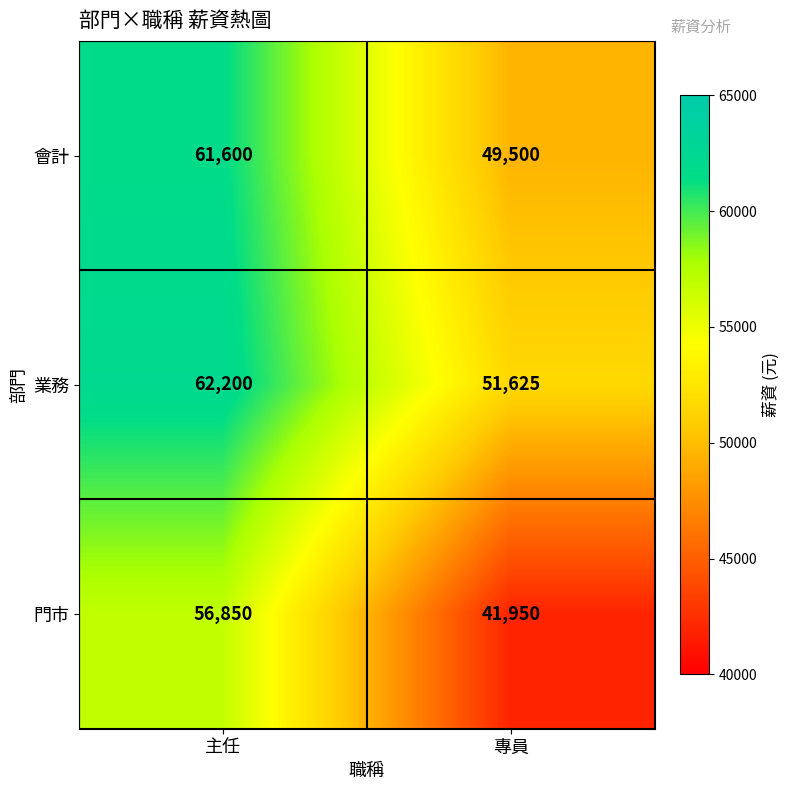

What is the difference between the 業務 values at 主任 and 專員?

10575